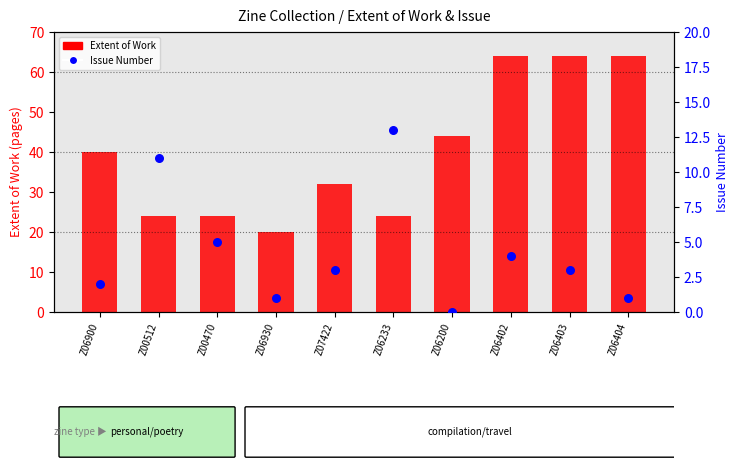

What are all the series names shown in the legend?

Extent of Work, Issue